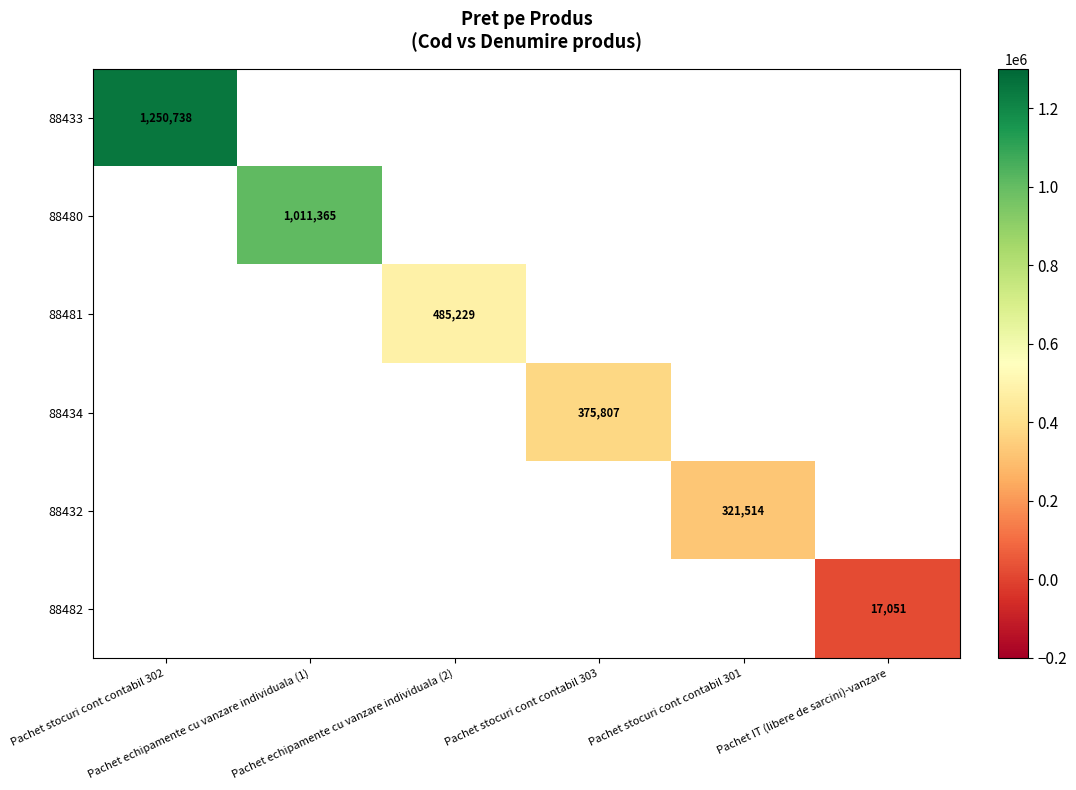

Count the number of categories in the chart.

6